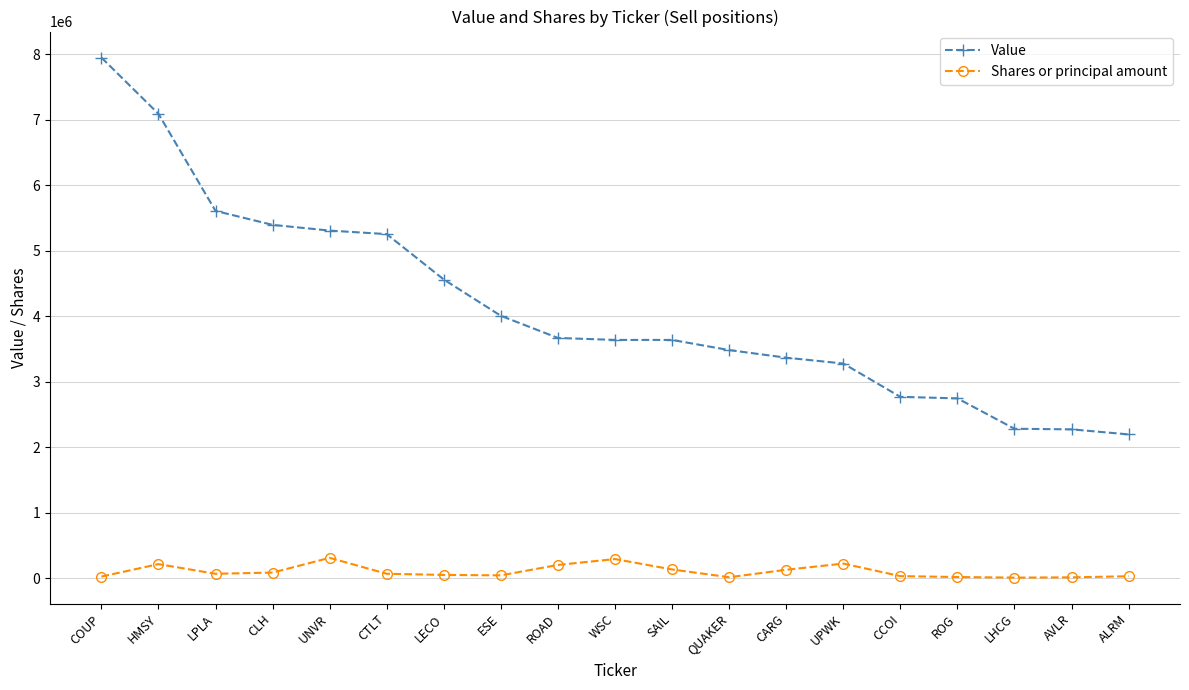

True or false: Value and Shares or principal amount cross at least once.

False